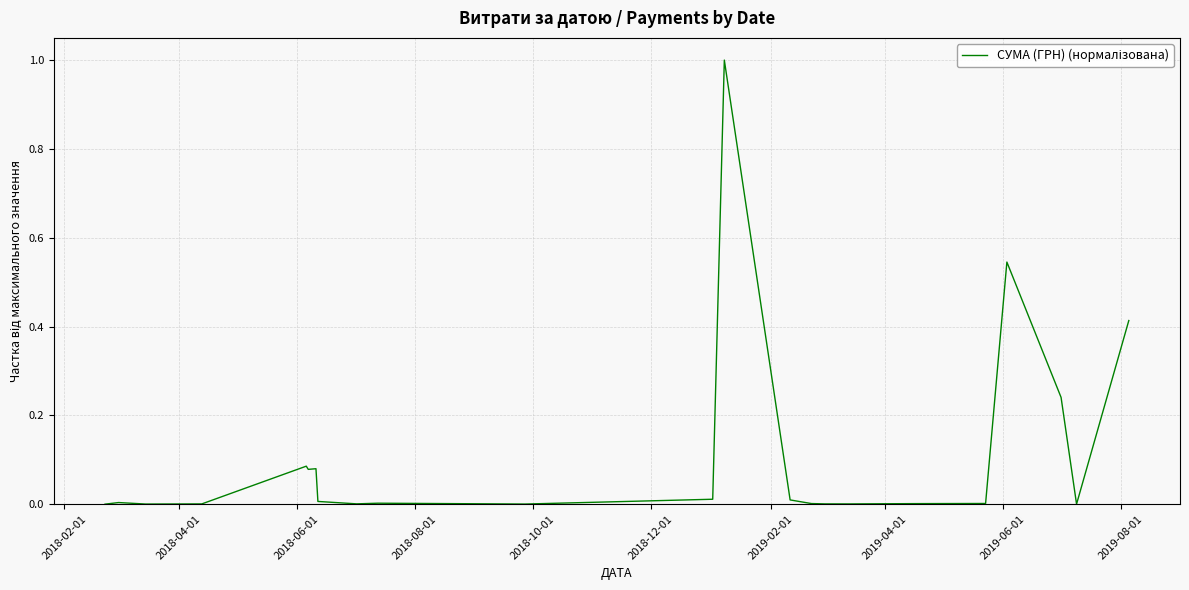

What is the maximum value shown in the chart?

1.0